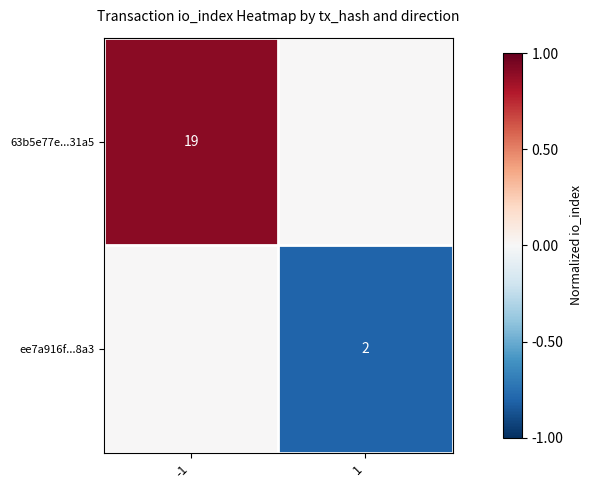

The value of 63b5e77e...31a5 at -1 is 4. True or false?

False